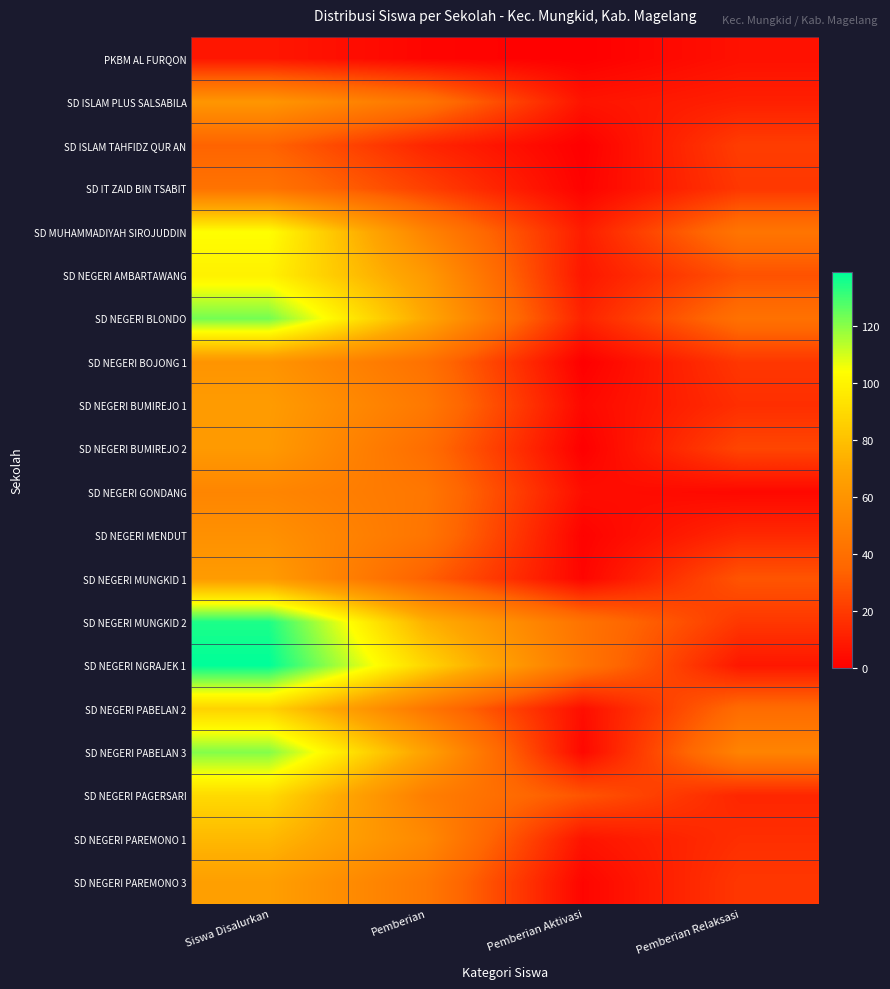

Reading left to right, extract all data points from this chart.

PKBM AL FURQON: Siswa Disalurkan=8	Pemberian=2	Pemberian Aktivasi=0	Pemberian Relaksasi=6
SD ISLAM PLUS SALSABILA: Siswa Disalurkan=61	Pemberian=43	Pemberian Aktivasi=7	Pemberian Relaksasi=11
SD ISLAM TAHFIDZ QUR AN: Siswa Disalurkan=34	Pemberian=13	Pemberian Aktivasi=0	Pemberian Relaksasi=21
SD IT ZAID BIN TSABIT: Siswa Disalurkan=42	Pemberian=22	Pemberian Aktivasi=1	Pemberian Relaksasi=19
SD MUHAMMADIYAH SIROJUDDIN: Siswa Disalurkan=104	Pemberian=51	Pemberian Aktivasi=10	Pemberian Relaksasi=43
SD NEGERI AMBARTAWANG: Siswa Disalurkan=99	Pemberian=63	Pemberian Aktivasi=8	Pemberian Relaksasi=28
SD NEGERI BLONDO: Siswa Disalurkan=123	Pemberian=70	Pemberian Aktivasi=12	Pemberian Relaksasi=41
SD NEGERI BOJONG 1: Siswa Disalurkan=60	Pemberian=41	Pemberian Aktivasi=0	Pemberian Relaksasi=19
SD NEGERI BUMIREJO 1: Siswa Disalurkan=64	Pemberian=45	Pemberian Aktivasi=3	Pemberian Relaksasi=16
SD NEGERI BUMIREJO 2: Siswa Disalurkan=63	Pemberian=39	Pemberian Aktivasi=0	Pemberian Relaksasi=24
SD NEGERI GONDANG: Siswa Disalurkan=52	Pemberian=44	Pemberian Aktivasi=5	Pemberian Relaksasi=3
SD NEGERI MENDUT: Siswa Disalurkan=58	Pemberian=43	Pemberian Aktivasi=1	Pemberian Relaksasi=14
SD NEGERI MUNGKID 1: Siswa Disalurkan=64	Pemberian=33	Pemberian Aktivasi=2	Pemberian Relaksasi=29
SD NEGERI MUNGKID 2: Siswa Disalurkan=135	Pemberian=74	Pemberian Aktivasi=42	Pemberian Relaksasi=19
SD NEGERI NGRAJEK 1: Siswa Disalurkan=139	Pemberian=88	Pemberian Aktivasi=43	Pemberian Relaksasi=8
SD NEGERI PABELAN 2: Siswa Disalurkan=87	Pemberian=44	Pemberian Aktivasi=5	Pemberian Relaksasi=38
SD NEGERI PABELAN 3: Siswa Disalurkan=121	Pemberian=67	Pemberian Aktivasi=3	Pemberian Relaksasi=51
SD NEGERI PAGERSARI: Siswa Disalurkan=90	Pemberian=48	Pemberian Aktivasi=29	Pemberian Relaksasi=13
SD NEGERI PAREMONO 1: Siswa Disalurkan=77	Pemberian=54	Pemberian Aktivasi=7	Pemberian Relaksasi=16
SD NEGERI PAREMONO 3: Siswa Disalurkan=66	Pemberian=45	Pemberian Aktivasi=2	Pemberian Relaksasi=19